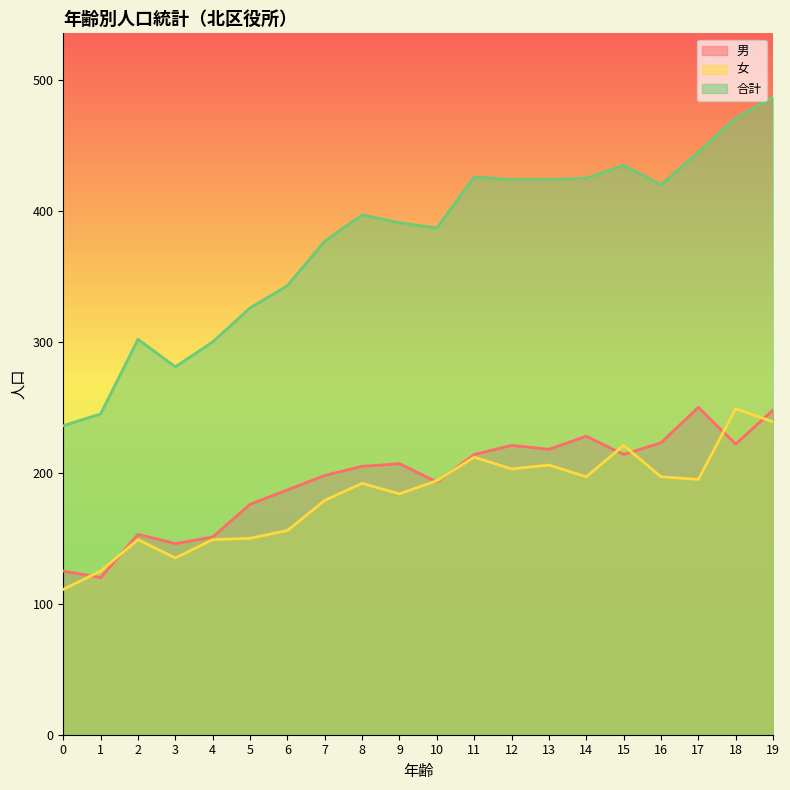

At which category is the sum across all series the highest?

19